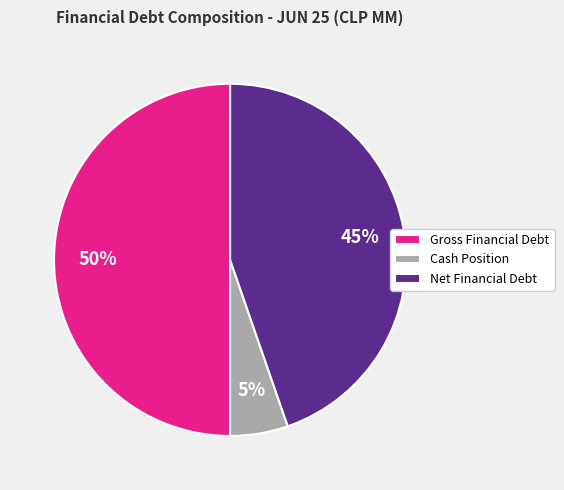

To the nearest percent, what percentage of the pie is Gross Financial Debt?

50%